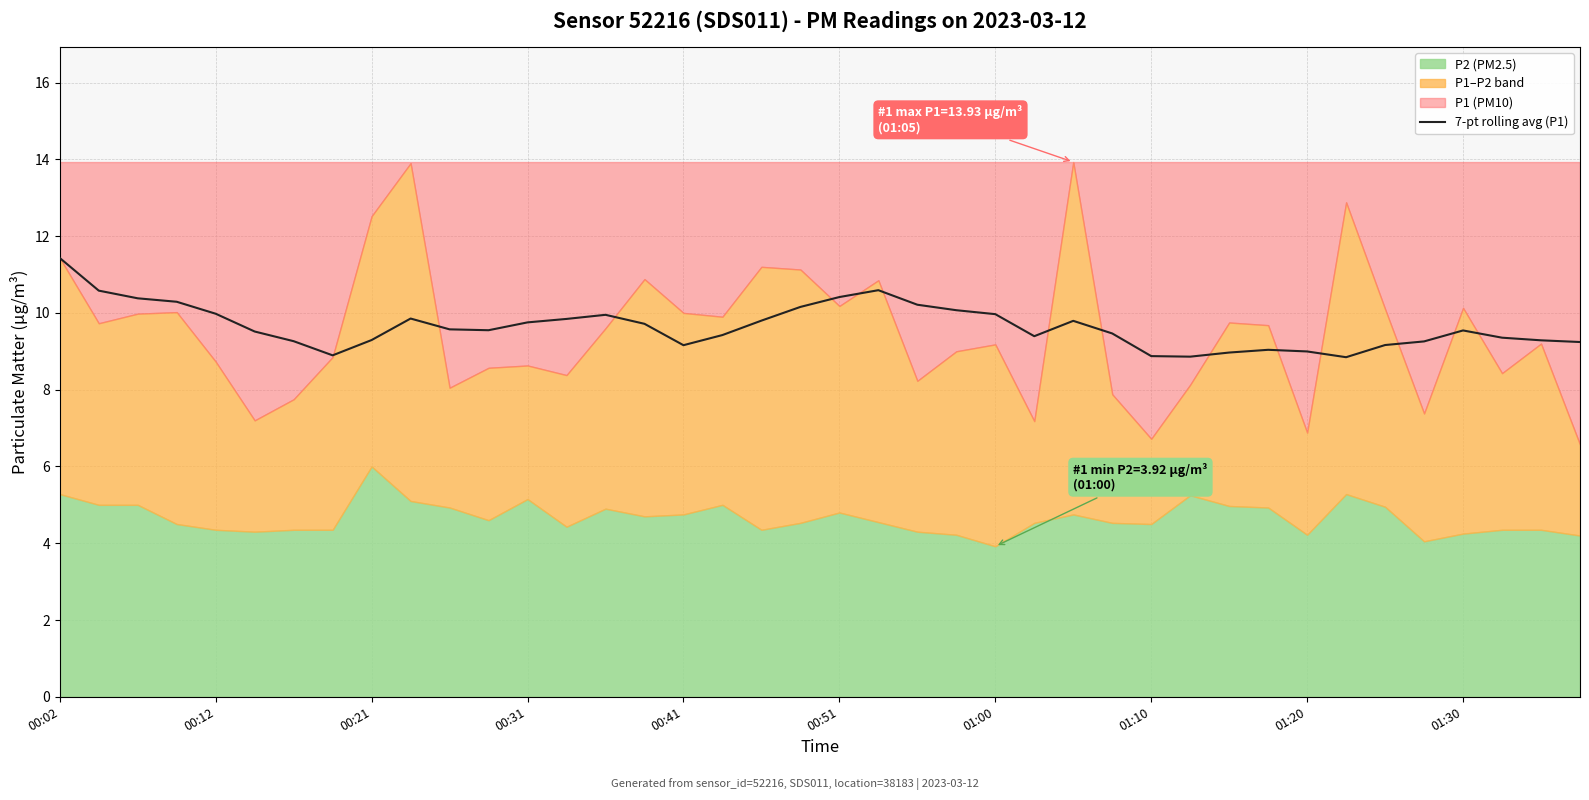

True or false: 7-pt rolling avg (P1) has a value of 16.0 at 00:41.

False